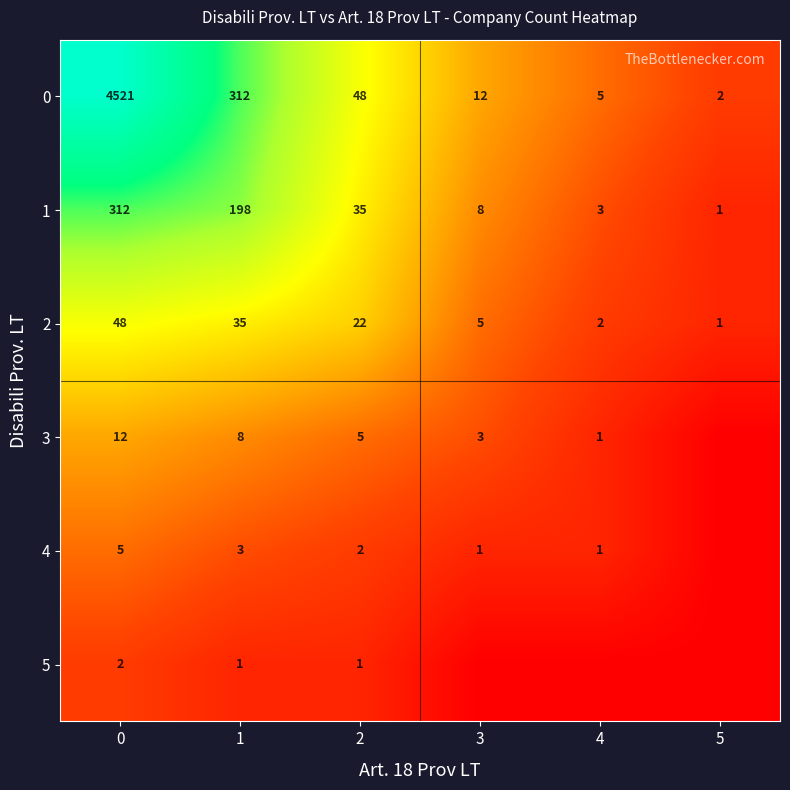

Rank the categories by 1 value from lowest to highest.

5, 4, 3, 2, 1, 0